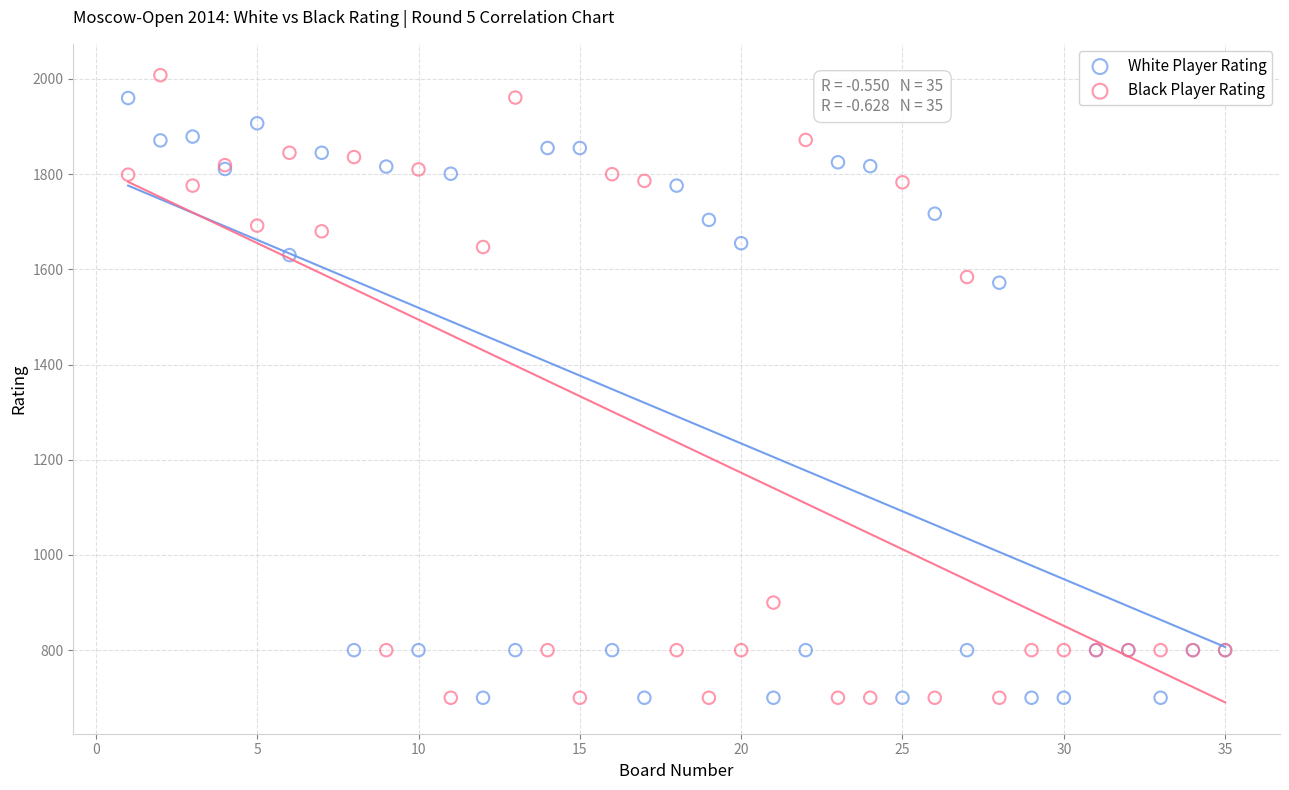

What are all the series names shown in the legend?

White Player Rating, Black Player Rating